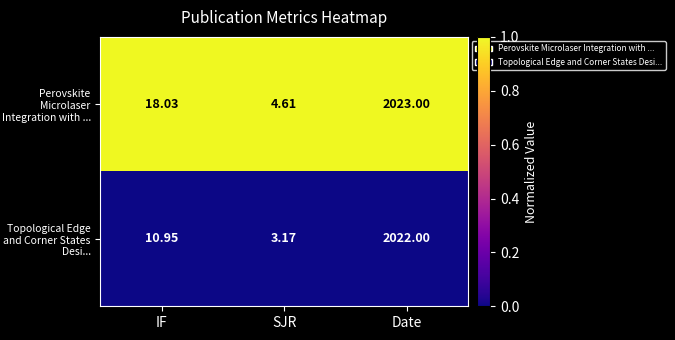

At which label does Perovskite Microlaser Integration with ... first exceed 18?

IF